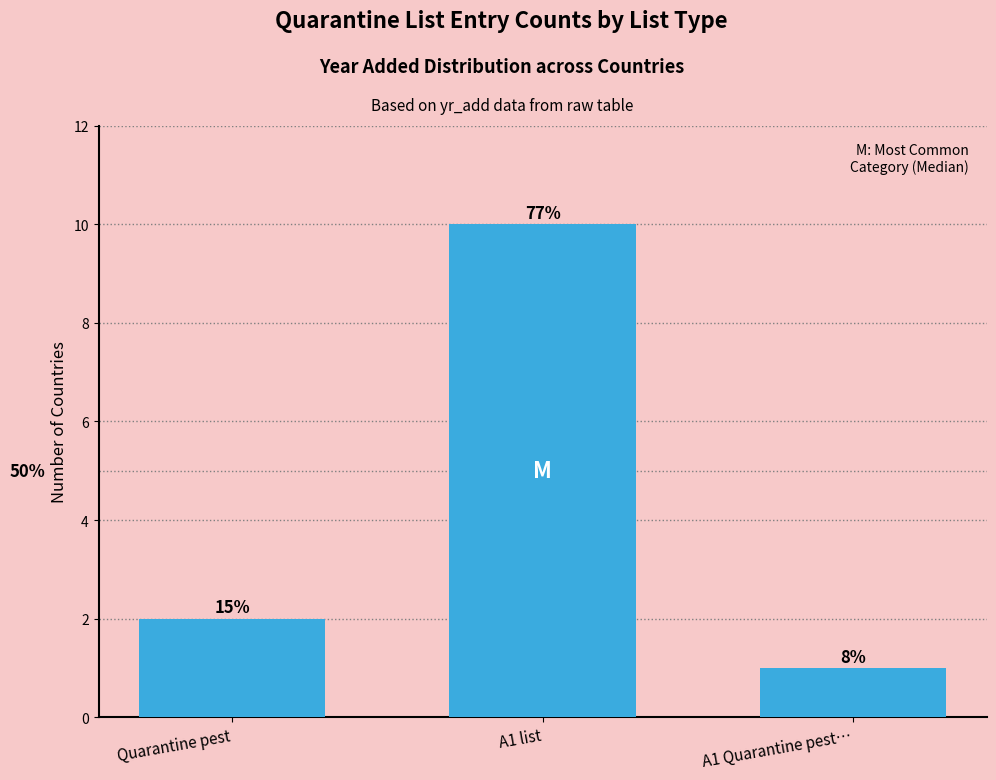

How many bars are there in total?

3